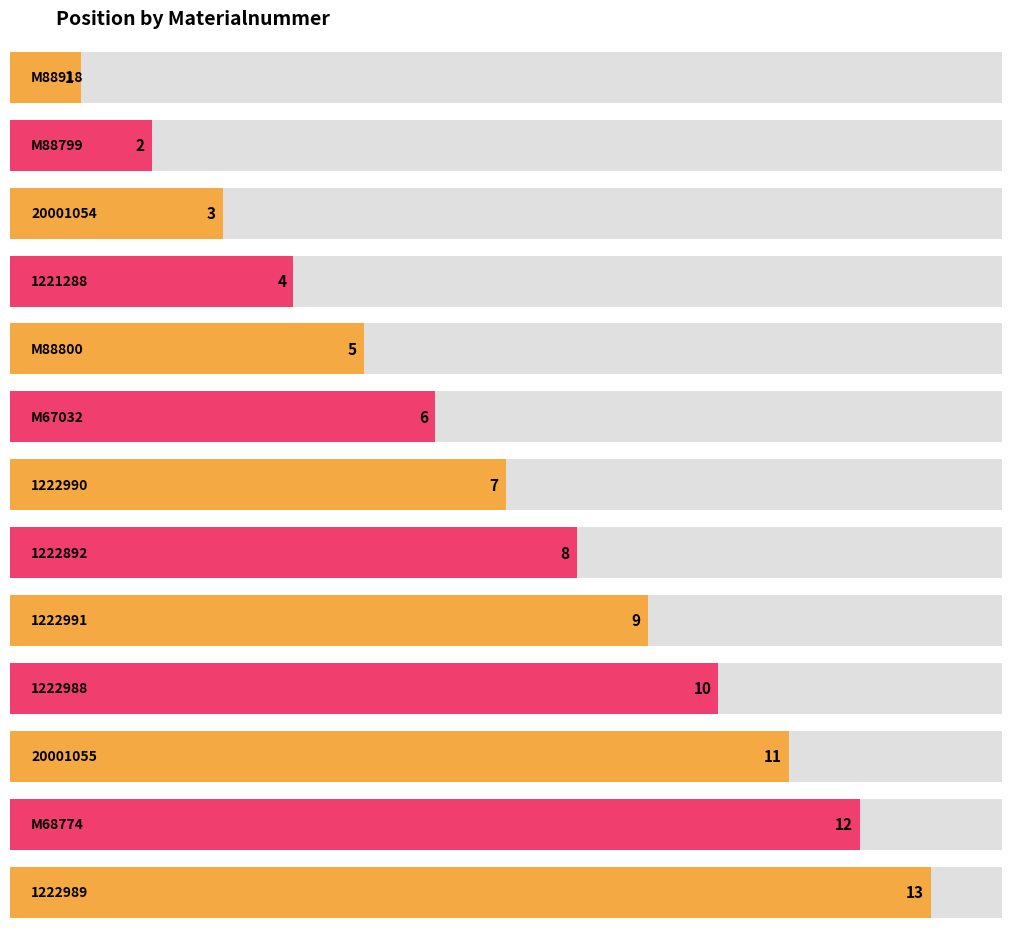

What is the label of the 2nd bar from the left?

M88799